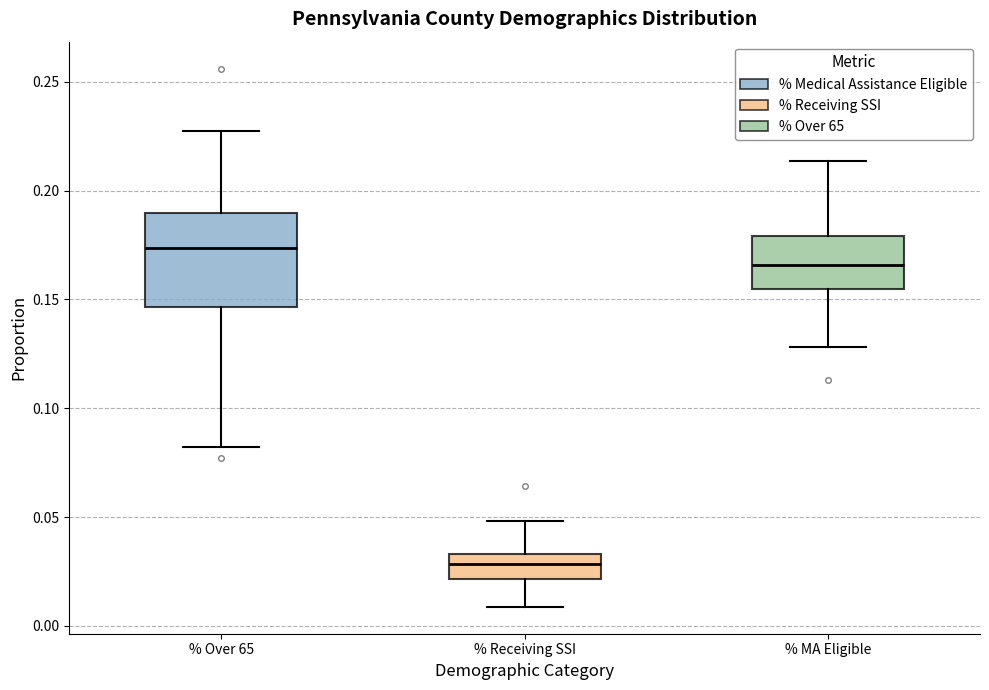

Reading left to right, transcribe this box plot: for each box, give where its median line is, the range the box spans, and where its two whiskers end, as read against the y-axis. The values are not printed on the chart, so give them approximately, as read against the axis.

% Over 65: median 0.175, box 0.145 to 0.190, whiskers 0.080 to 0.225
% Receiving SSI: median 0.030, box 0.020 to 0.035, whiskers 0.010 to 0.050
% MA Eligible: median 0.165, box 0.155 to 0.180, whiskers 0.130 to 0.215